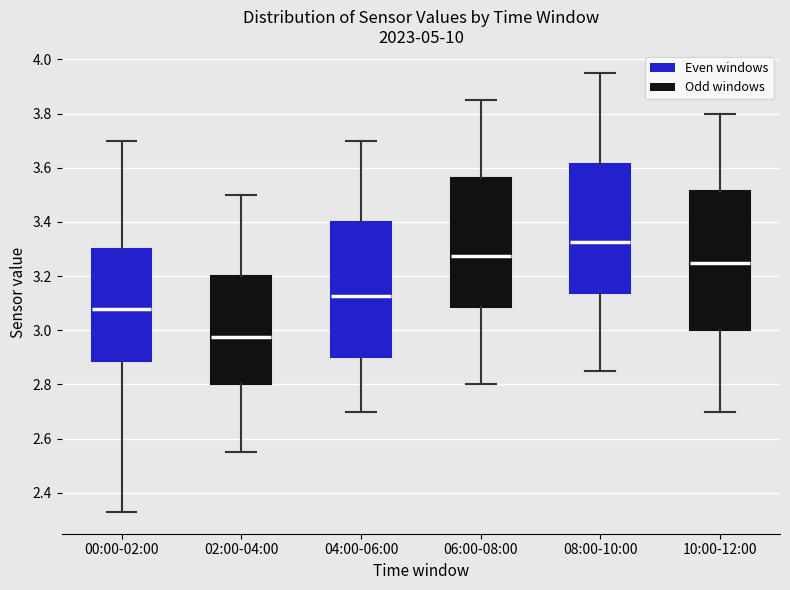

Where is the upper edge of the box for 10:00-12:00 on the y-axis? The values are not printed on the chart, so give them approximately, as read against the axis.

3.52